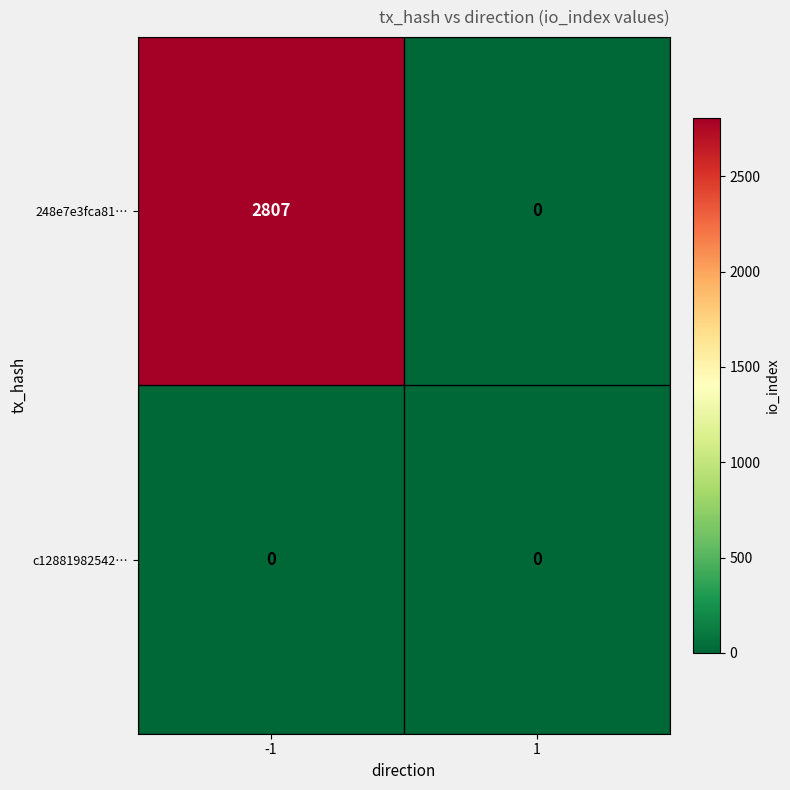

Reading left to right, list all the values displayed in this chart.

248e7e3fca81…: 2807	0
c12881982542…: 0	0